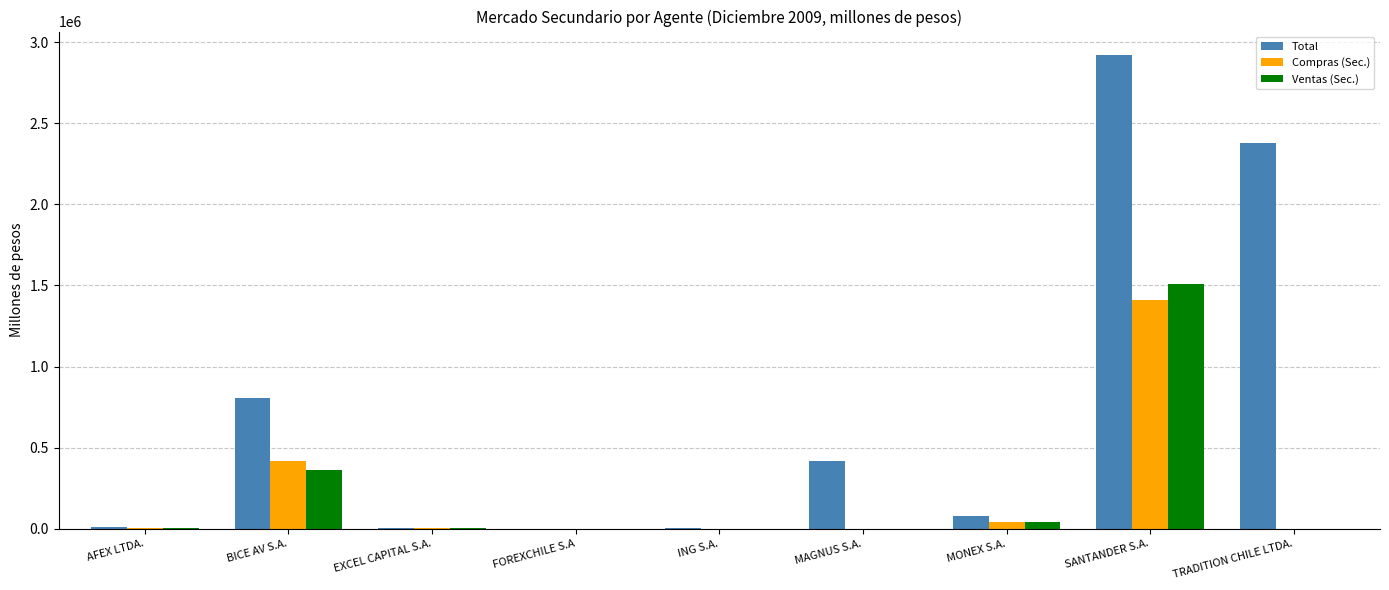

Which series changed the most between MAGNUS S.A. and MONEX S.A.?

Total